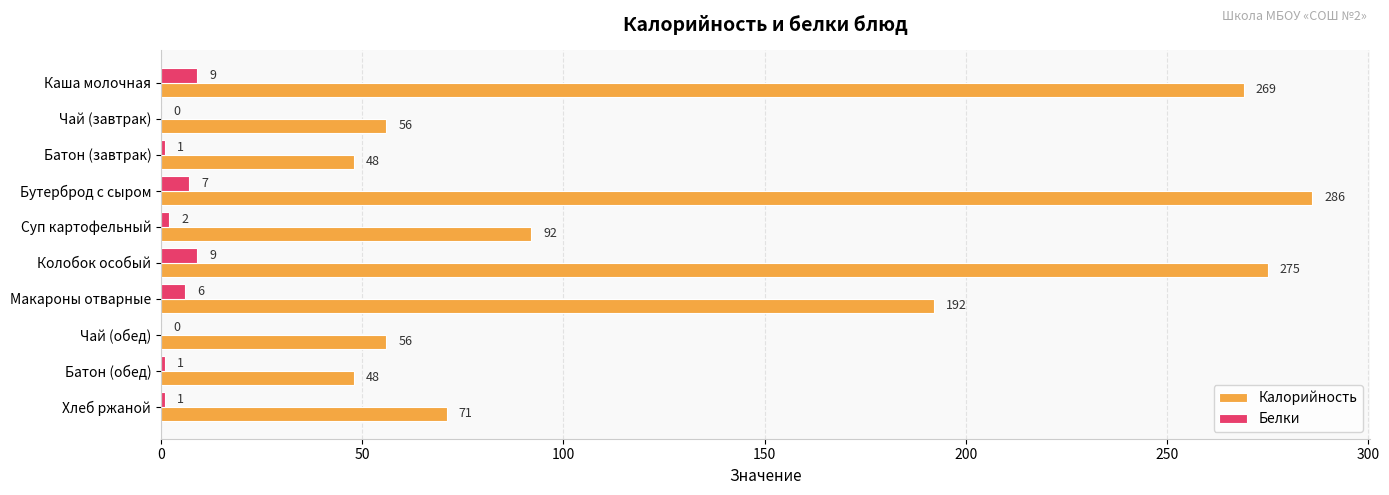

What is the sum of the Калорийность values at Суп картофельный and Чай (завтрак)?

148